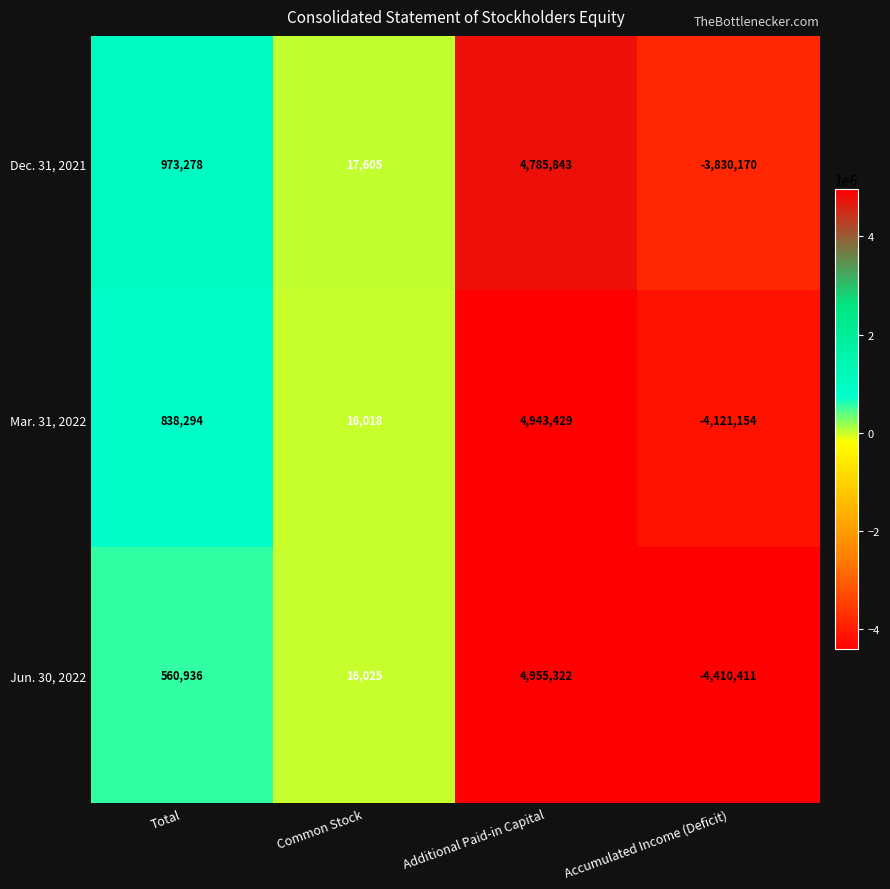

Rank the series at Additional Paid-in Capital from lowest to highest value.

Dec. 31, 2021, Mar. 31, 2022, Jun. 30, 2022